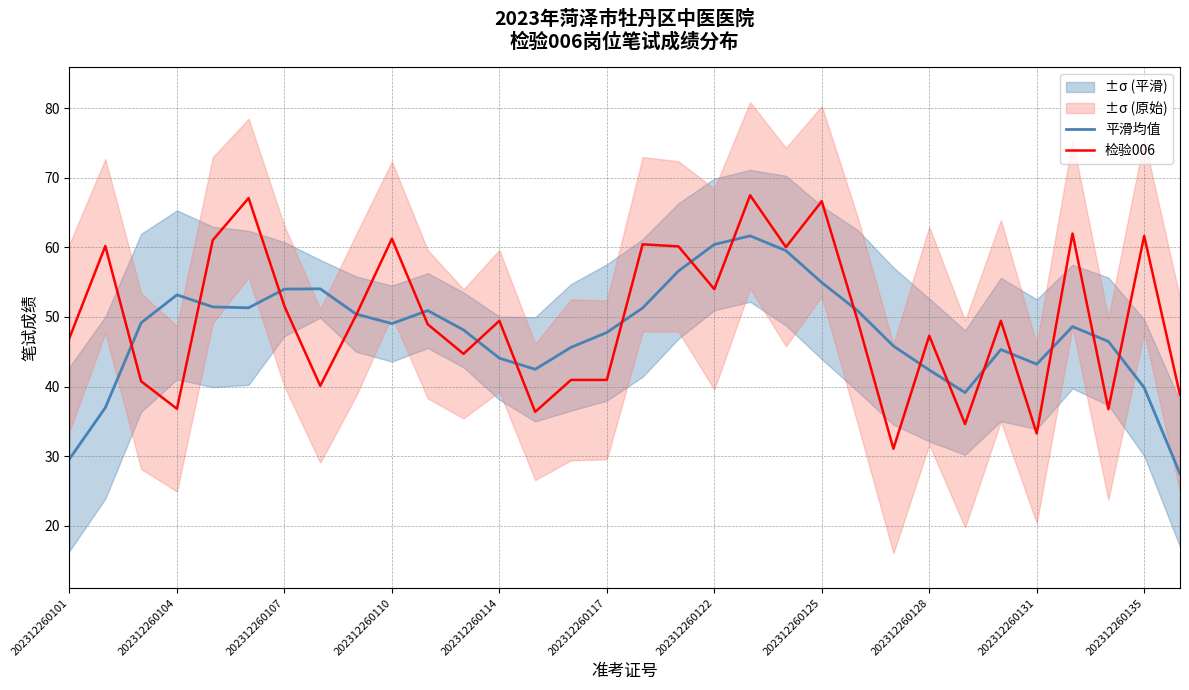

The 平滑均值 series shows 49.0 at 202312260110. True or false?

True